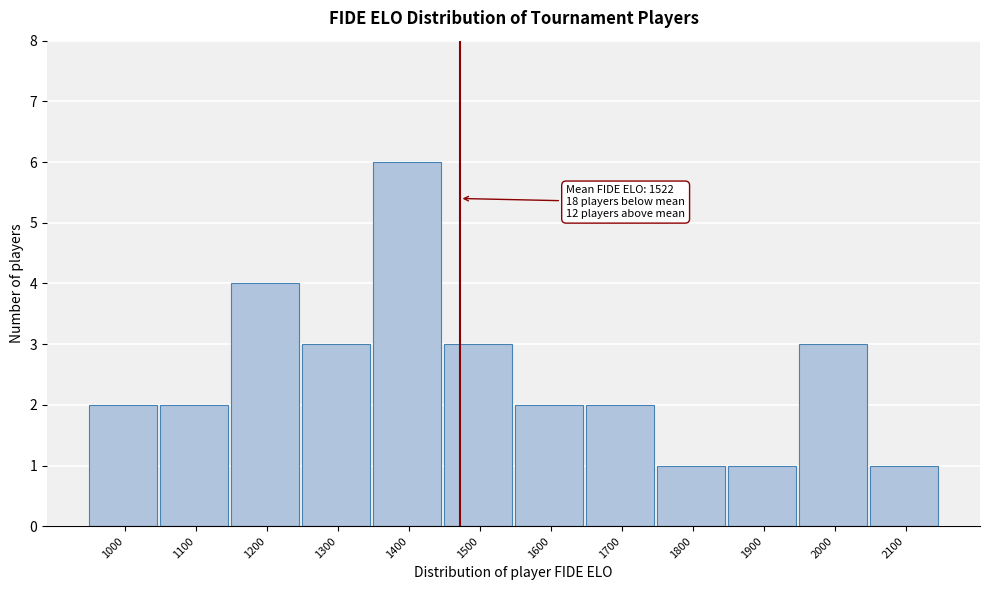

Reading right to left, what are all the values shown in this chart?

2100=1	2000=3	1900=1	1800=1	1700=2	1600=2	1500=3	1400=6	1300=3	1200=4	1100=2	1000=2